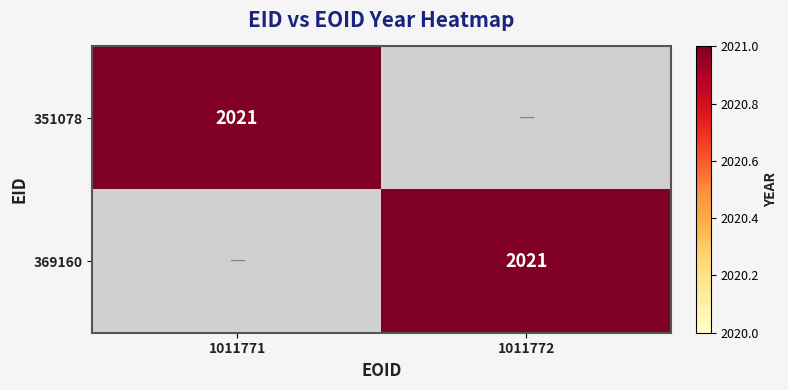

True or false: 351078 has a value of 3300 at 1011771.

False